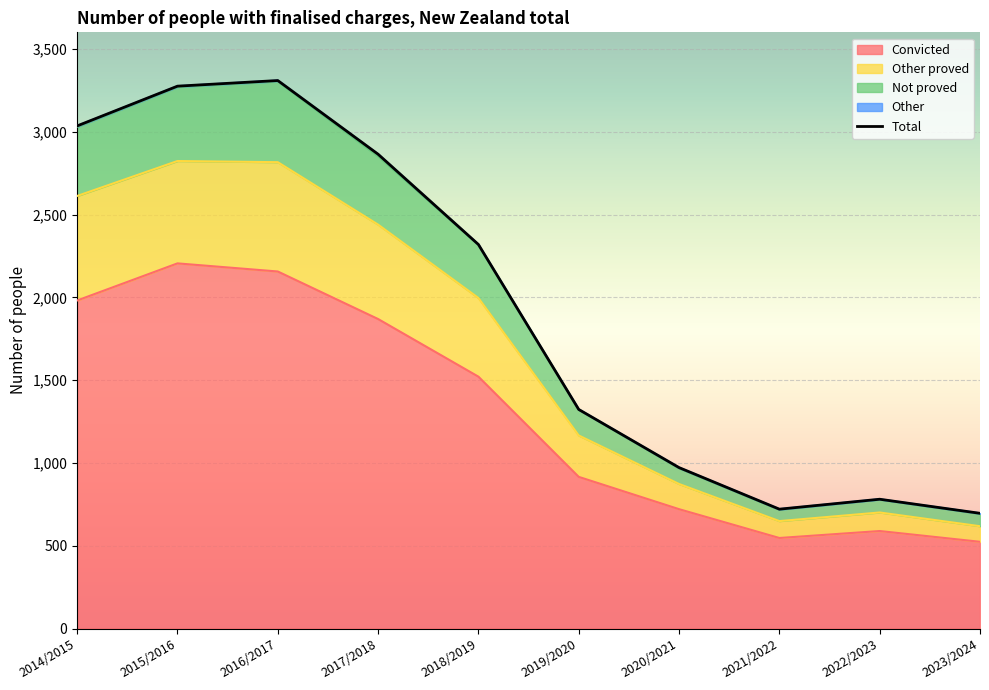

What is the sum of all values?

19295